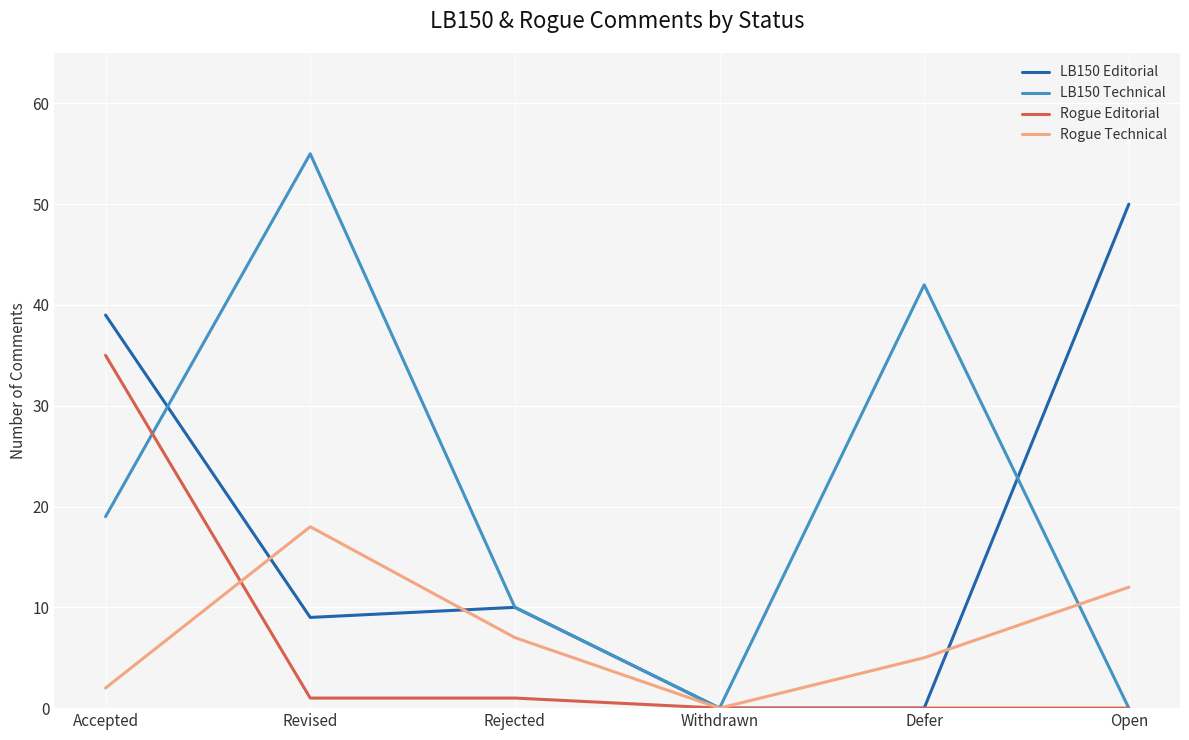

How many series are shown in this chart?

4